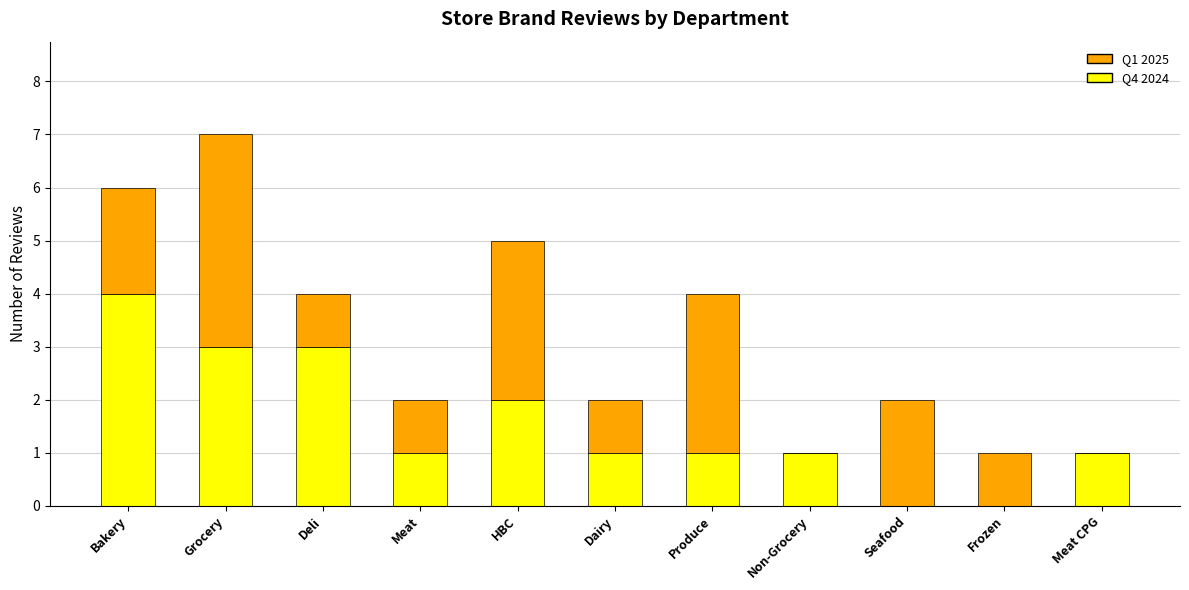

True or false: Q4 2024 has a value of 0 at Seafood.

True